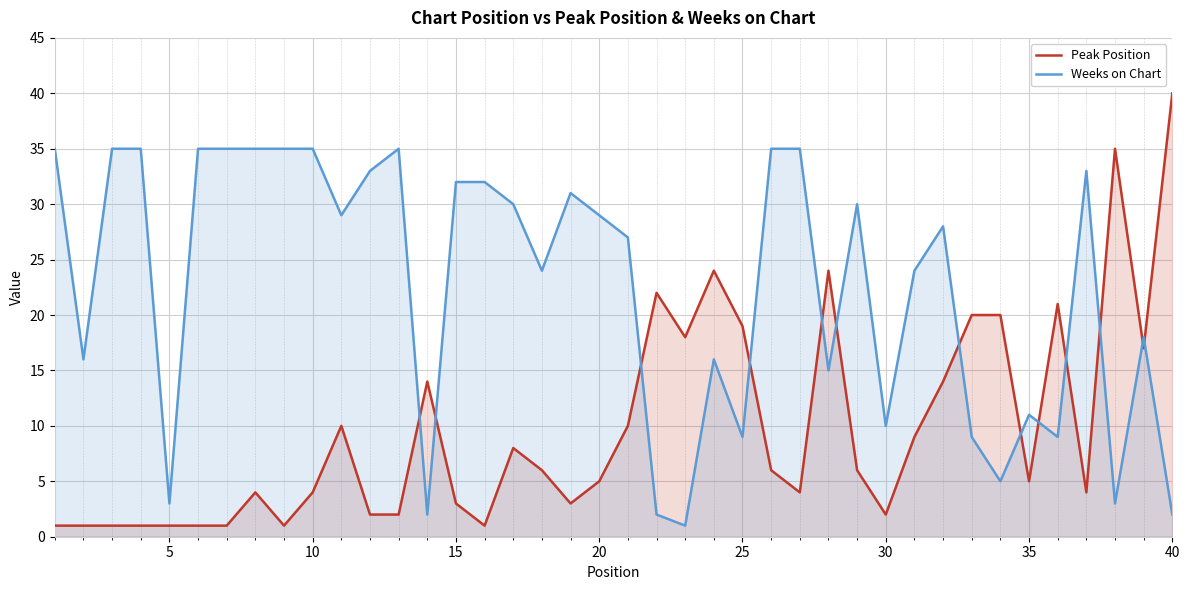

Which series ends up on top after the final intersection of Weeks on Chart and Peak Position?

Peak Position